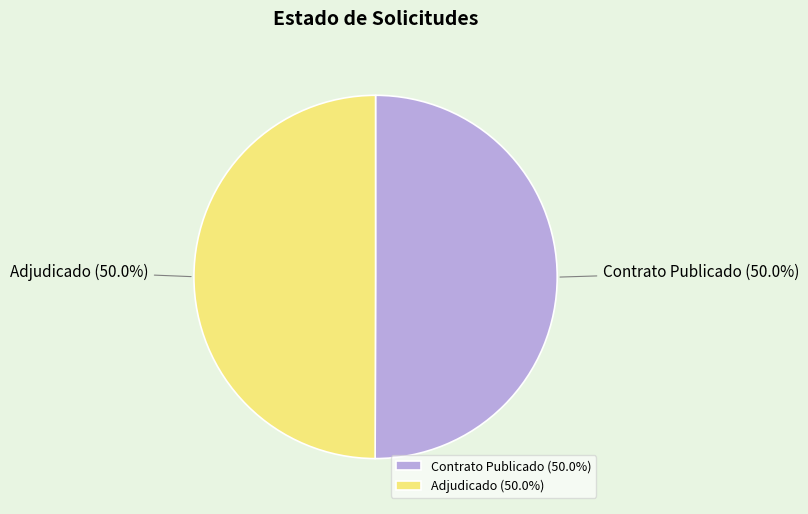

What is the ratio of the value at Contrato Publicado to the value at Adjudicado?

1.0